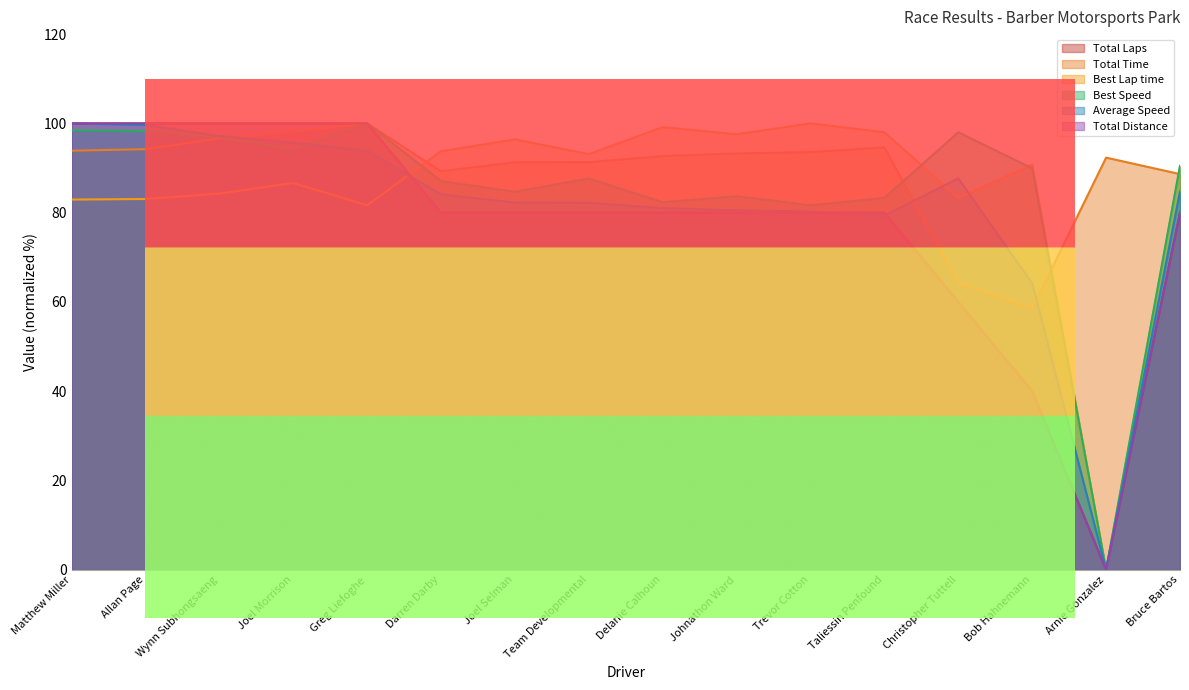

True or false: Total Time and Best Lap time cross at least once.

True